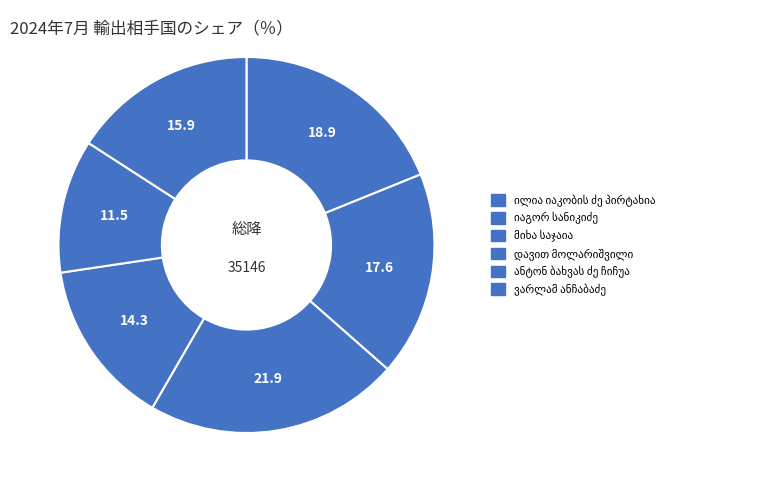

To the nearest percent, what portion does ანტონ ბახვას ძე ჩიჩუა represent?

11%